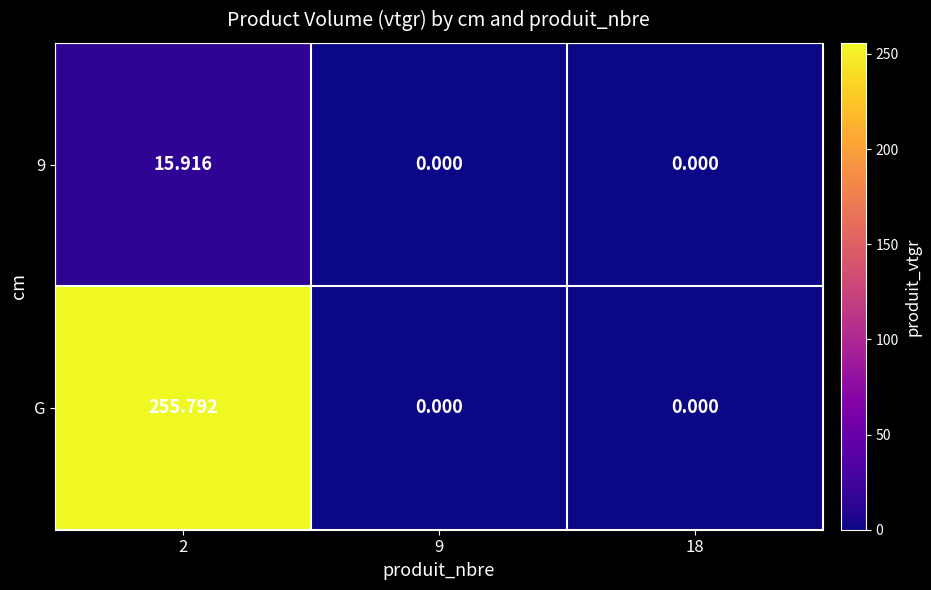

Which series has the largest total across all categories?

G